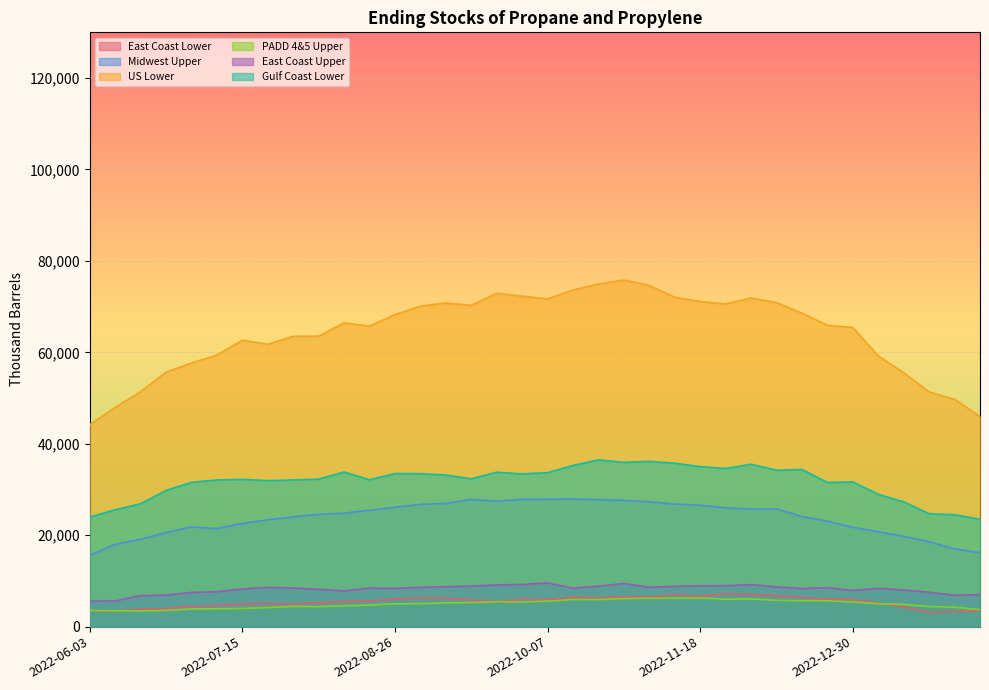

At which label is Midwest Upper closest to 21779?

2022-07-01